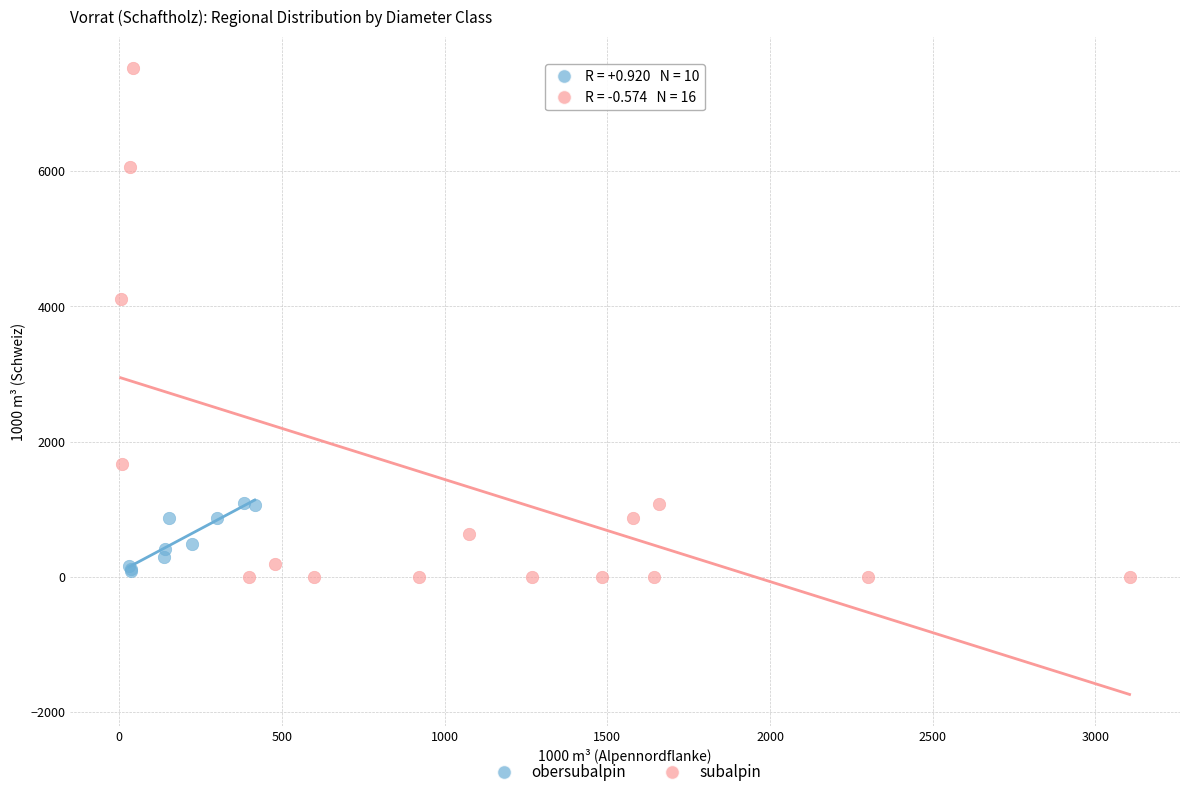

Which series has the widest spread of Y values?

subalpin